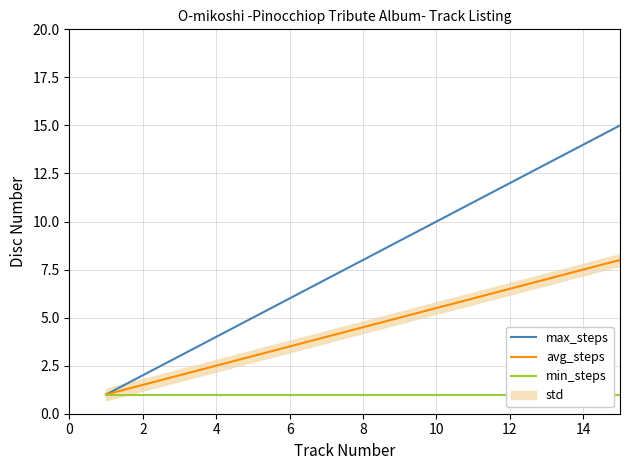

The value of avg_steps at 4 is 2.5. True or false?

True